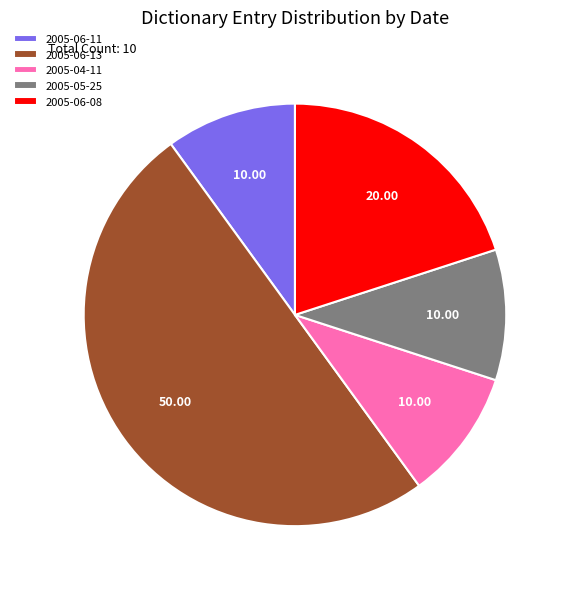

Is 2005-04-11 the majority of the pie?

No